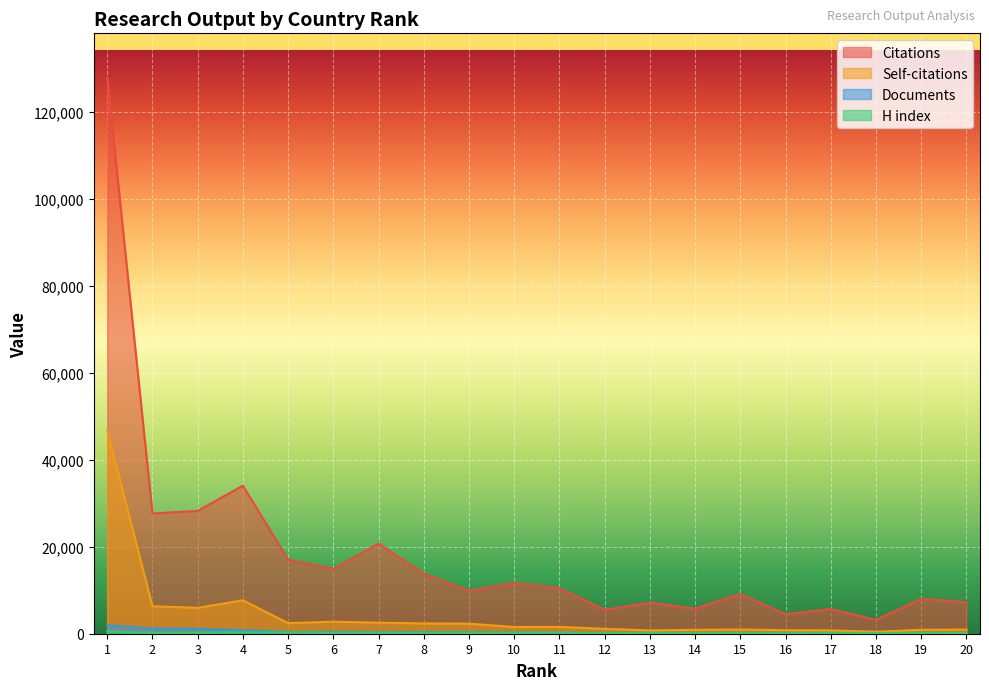

What is the approximate value of Citations at 1?

127874